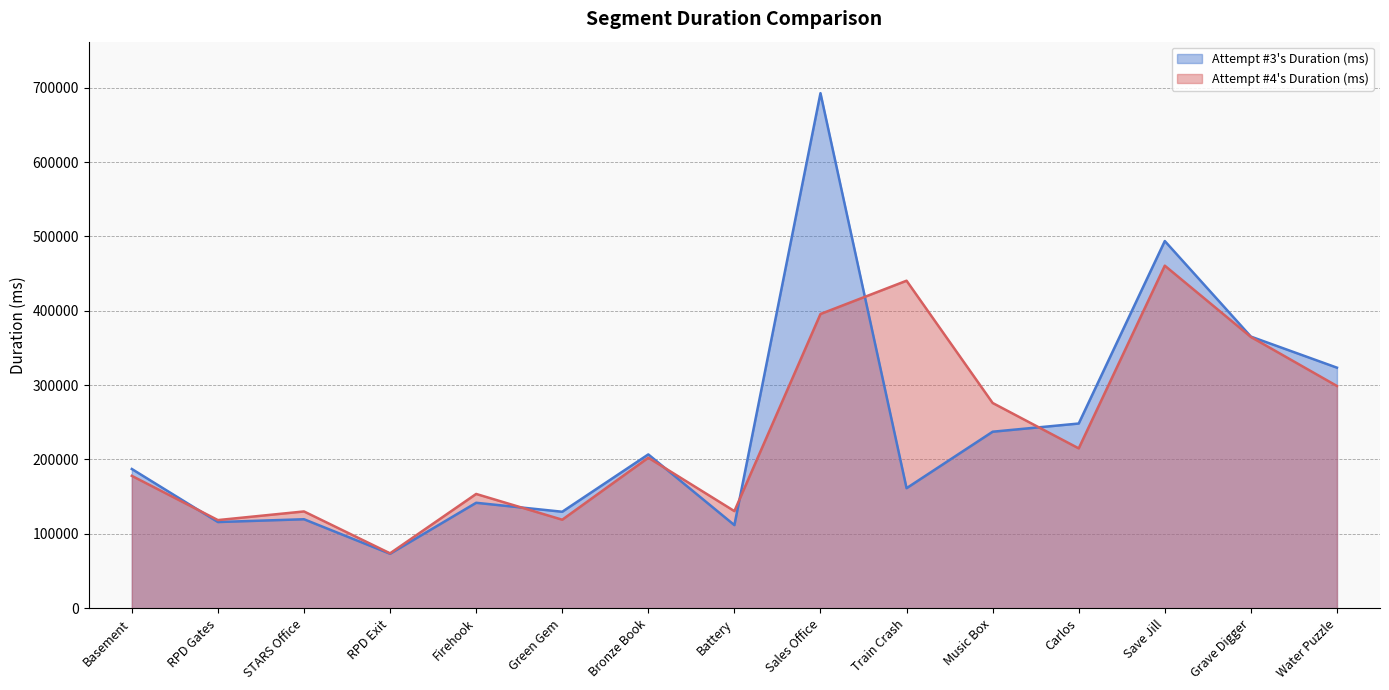

How many data points does each series have?

15